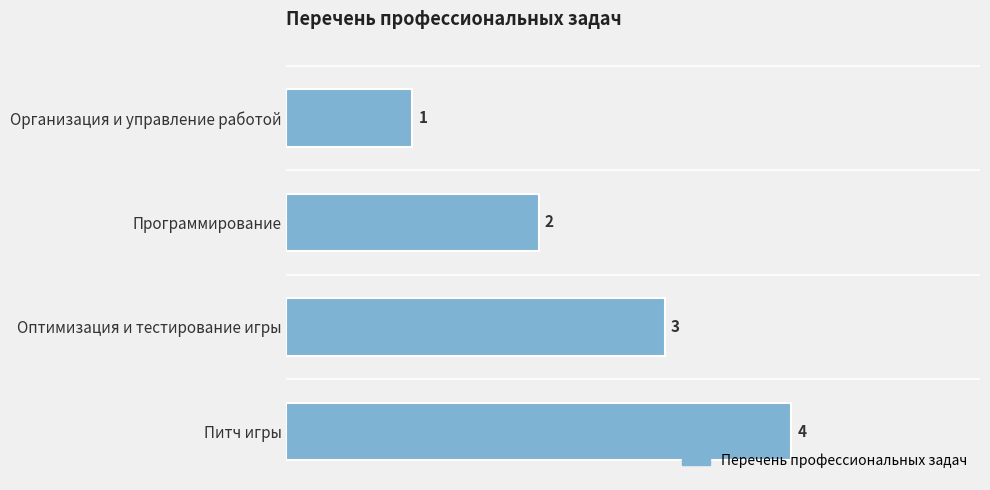

How many data points does each series have?

4